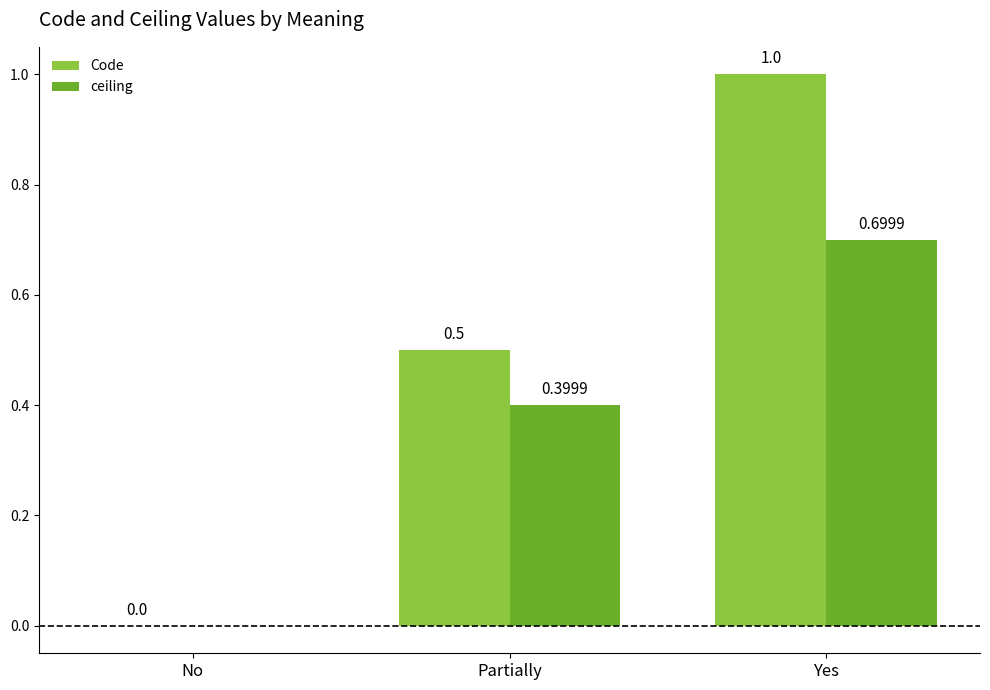

At which label is ceiling closest to 0?

No